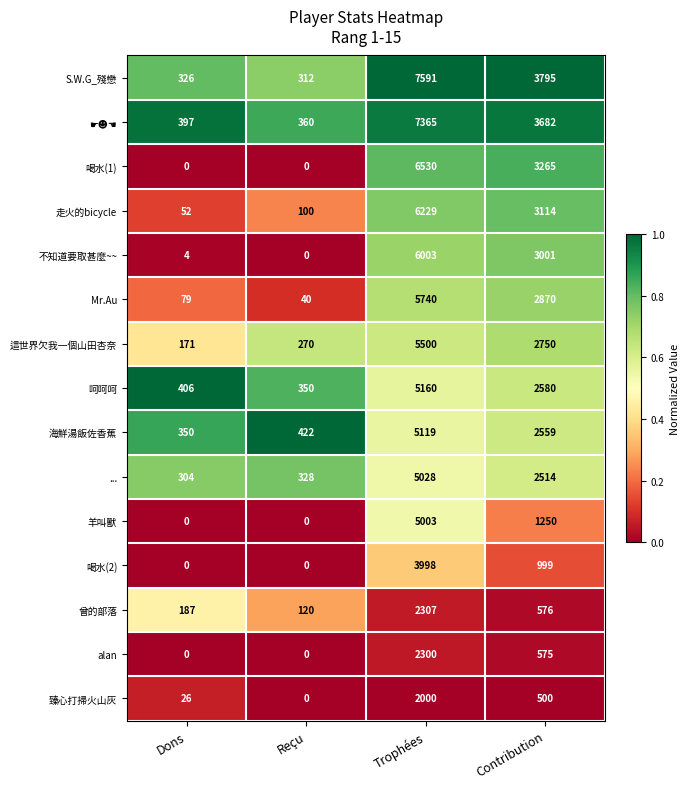

Which series has the largest range (max minus min)?

S.W.G_殘戀